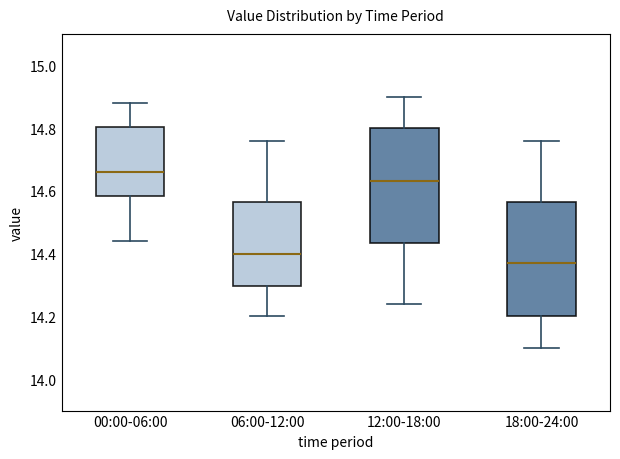

Where is the upper edge of the box for 00:00-06:00 on the y-axis? The values are not printed on the chart, so give them approximately, as read against the axis.

14.80